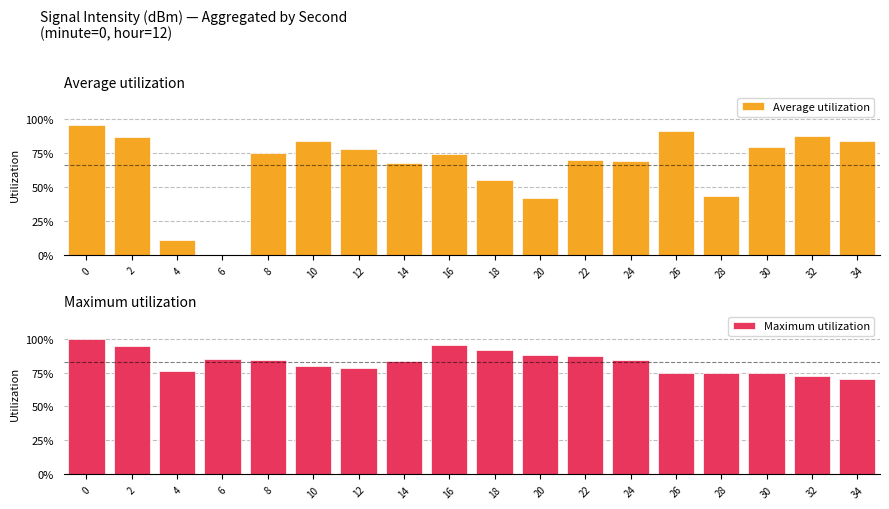

The Average utilization series shows 78.5 at 12. True or false?

True